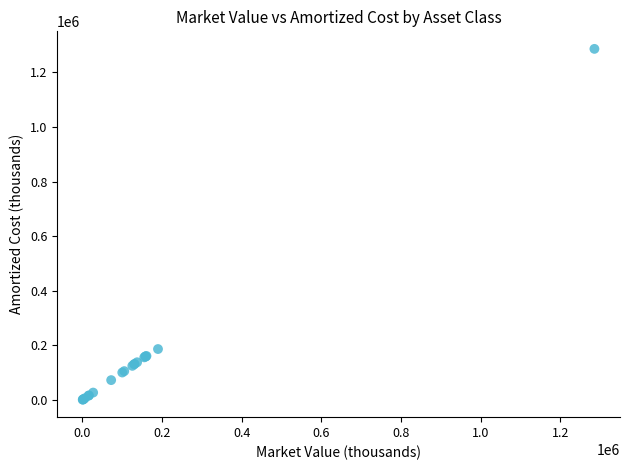

What Y value in the scatter plot is closest to 643694?

186549.5